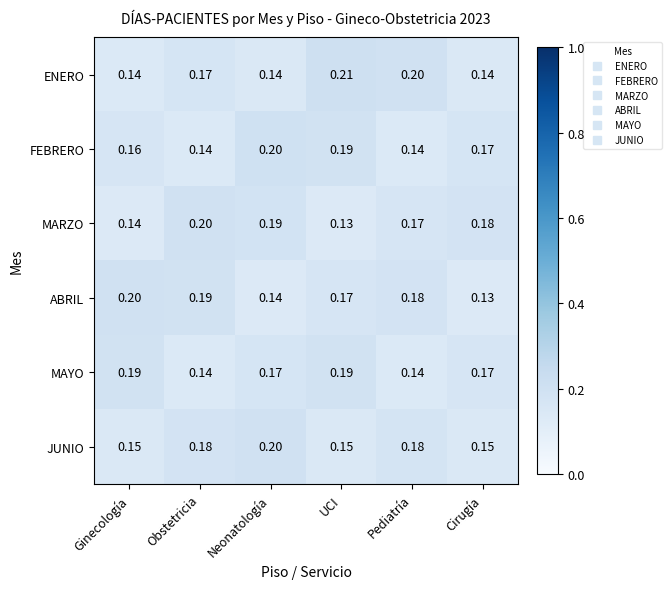

Which category has the highest value in the JUNIO series?

Neonatología